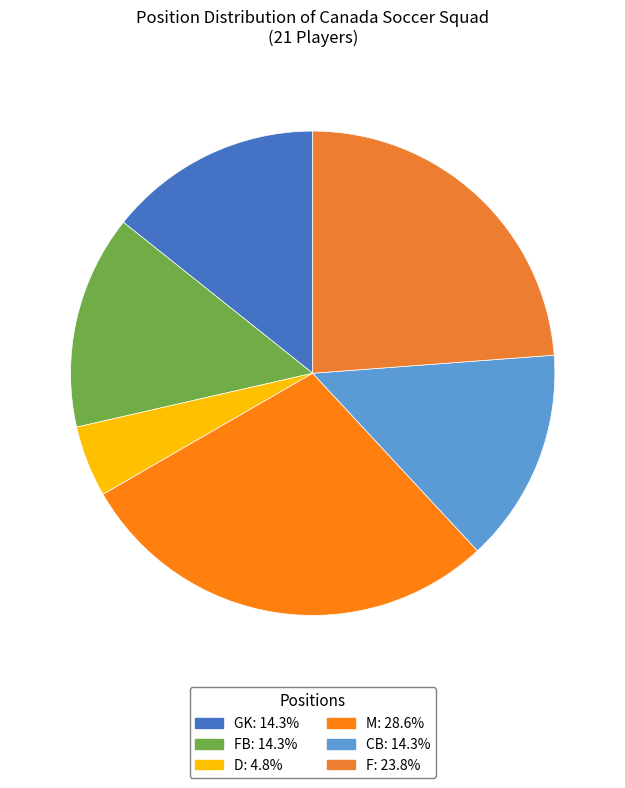

How many slices are in this pie chart?

6